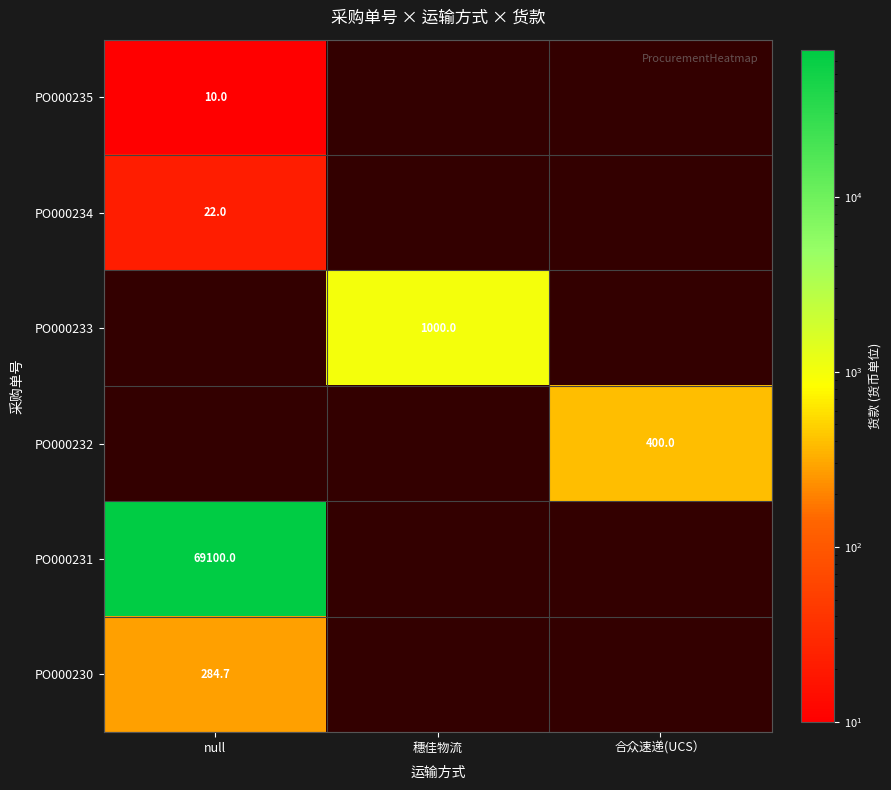

Is it true that PO000235 equals 15.6 at null?

False